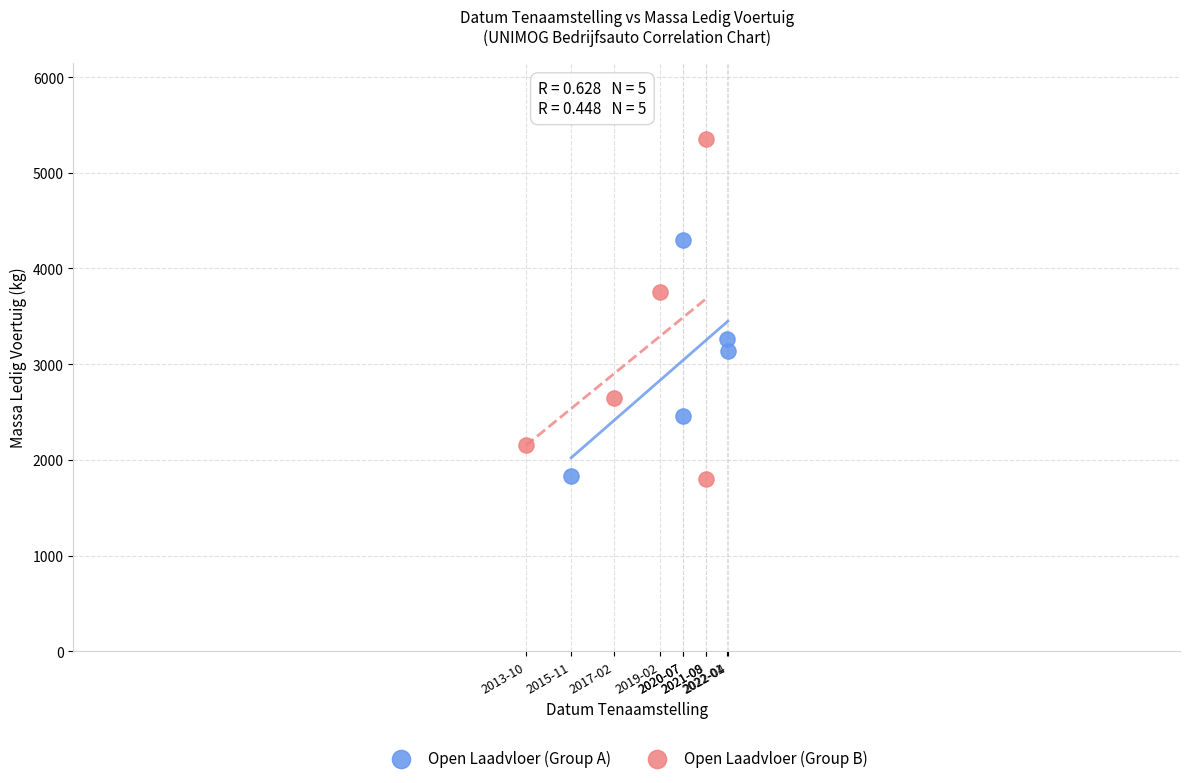

Which series has the widest spread of Y values?

Open Laadvloer (Group B)